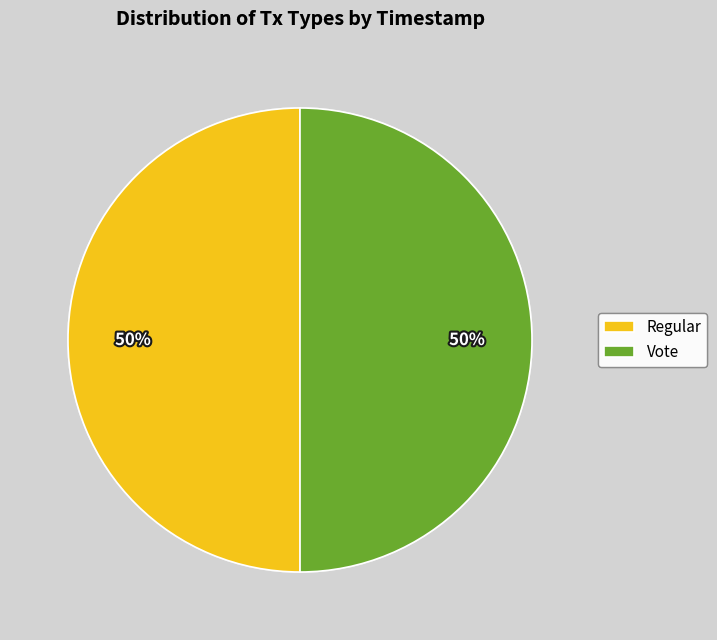

Do Regular and Vote together represent more than half of the pie?

Yes